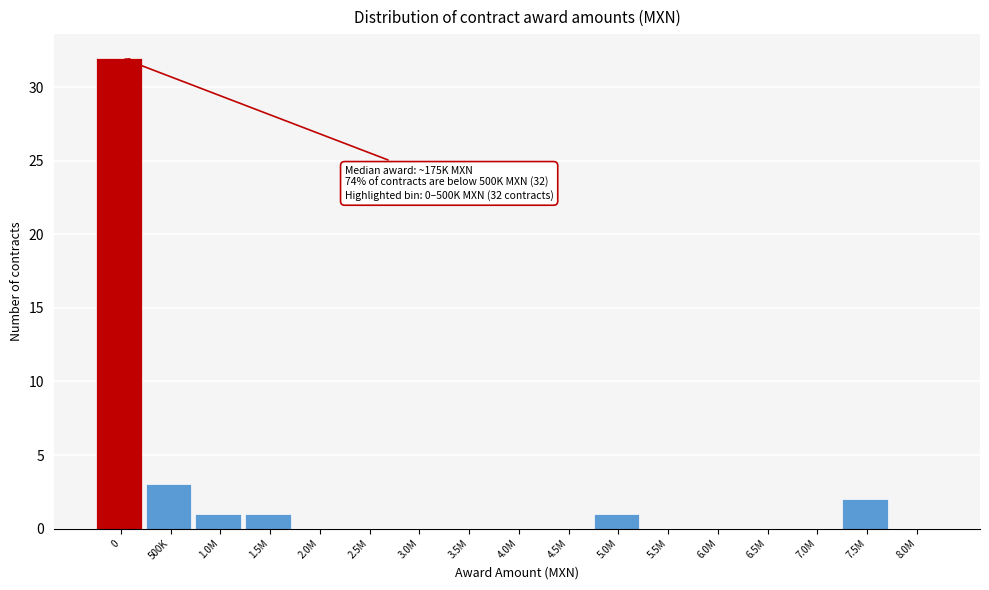

Reading left to right, list all the values displayed in this chart.

0=32	500K=3	1.0M=1	1.5M=1	2.0M=0	2.5M=0	3.0M=0	3.5M=0	4.0M=0	4.5M=0	5.0M=1	5.5M=0	6.0M=0	6.5M=0	7.0M=0	7.5M=2	8.0M=0